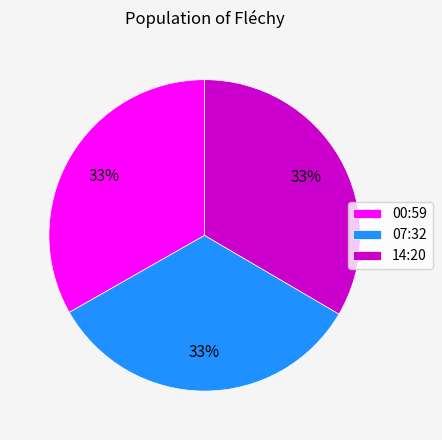

Approximately how many times larger is the value at 07:32 compared to 00:59?

1.0